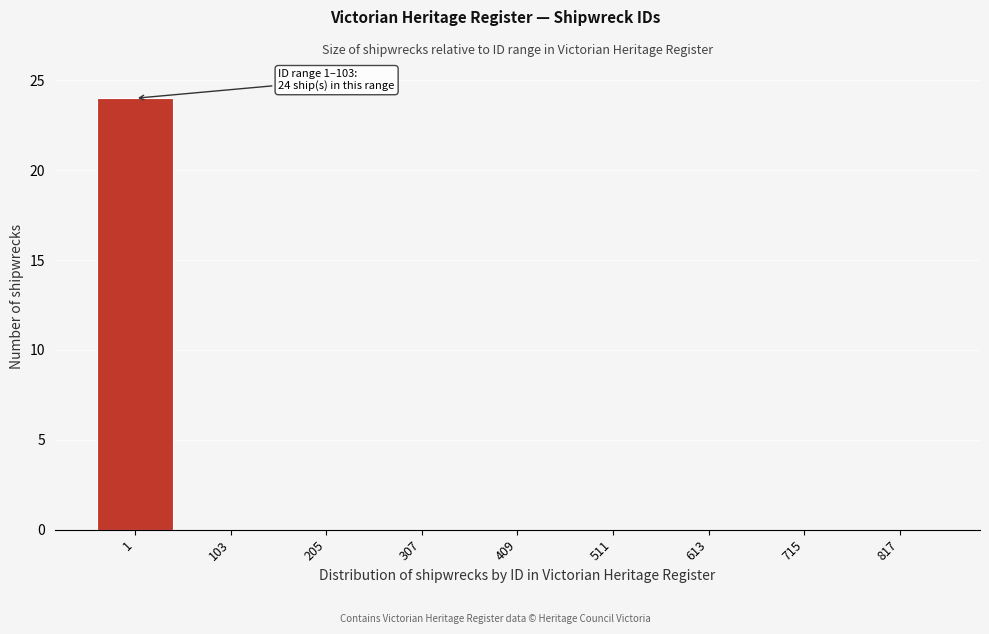

Reading left to right, what are all the values shown in this chart?

1=24	103=0	205=0	307=0	409=0	511=0	613=0	715=0	817=0